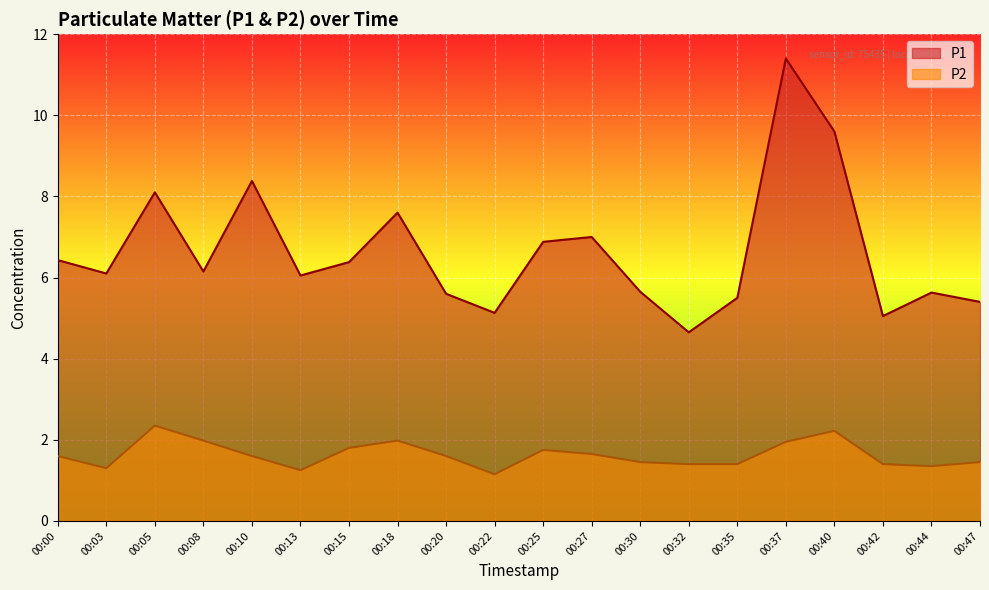

How many interior local peaks does the P2 series have?

4